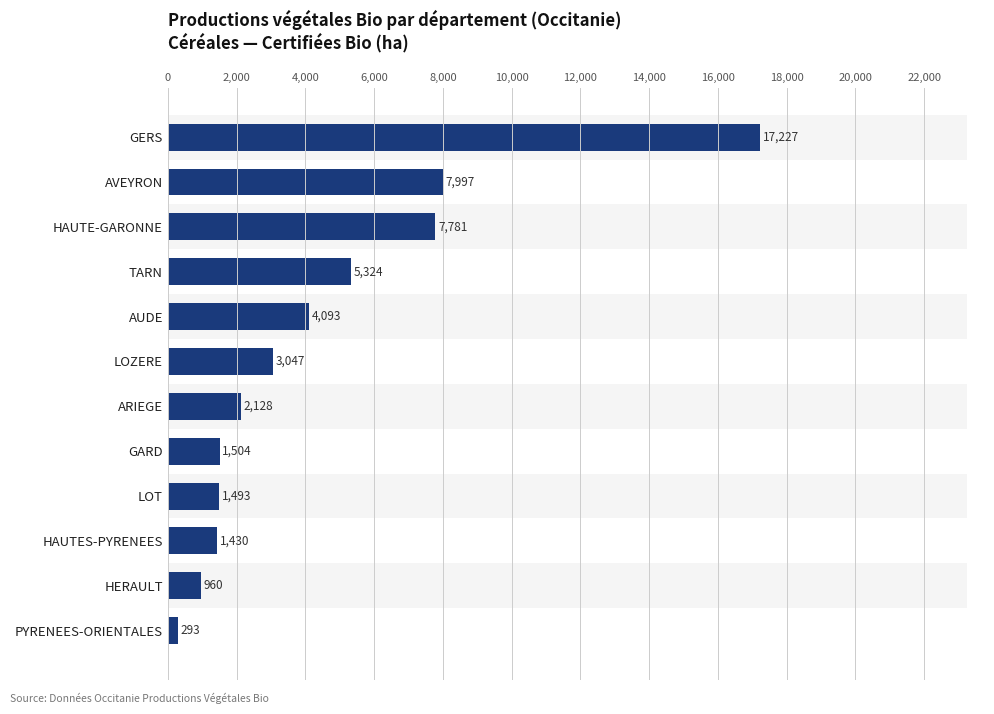

Is it true that the value at HERAULT is 1269.9?

False